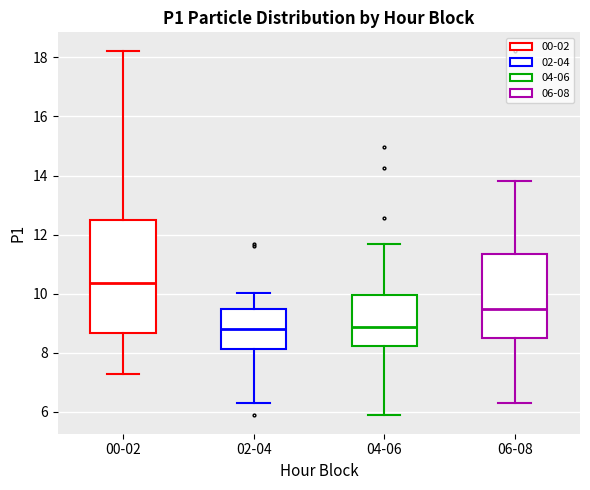

Comparing the boxes themselves (not the whiskers), which one is the tallest?

00-02